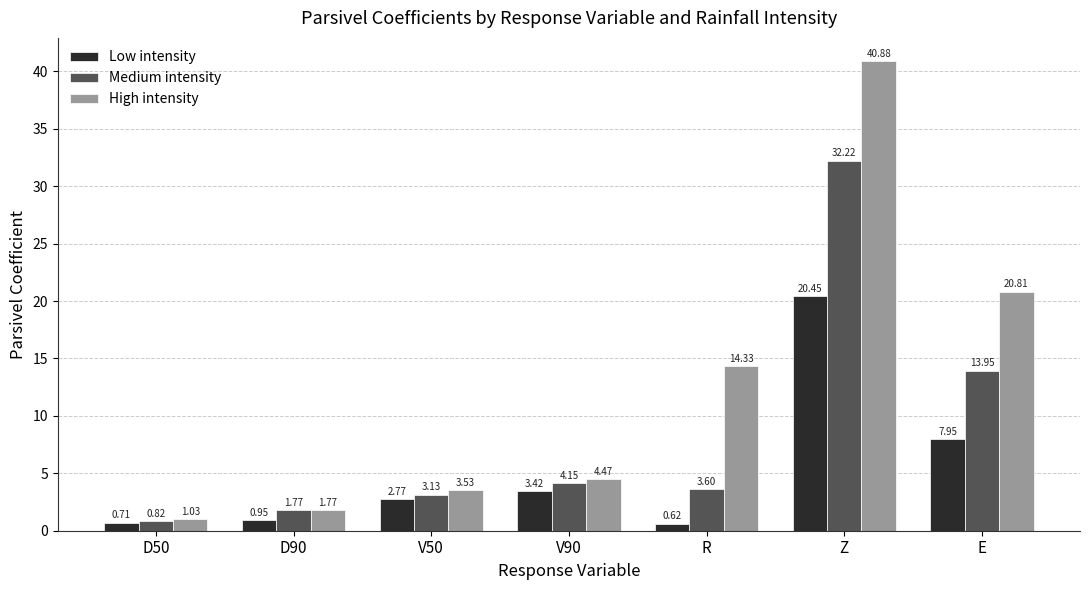

What is the difference between the Medium intensity values at E and V50?

10.8